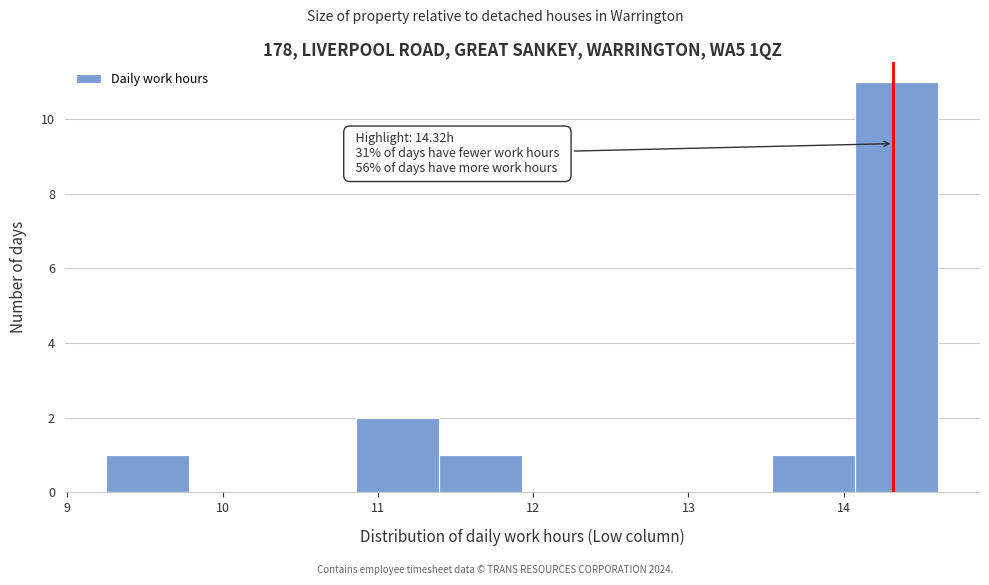

Over which range of the x-axis is the bar tallest?

14.1 to 14.6